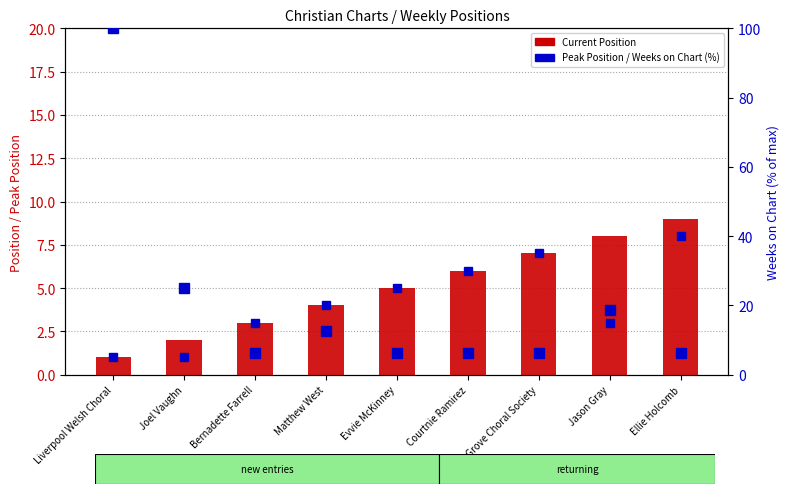

Reading left to right, list all the values displayed in this chart.

Peak Position: 1.0	1.0	3.0	4.0	5.0	6.0	7.0	3.0	8.0
Current Position: 1.0	2.0	3.0	4.0	5.0	6.0	7.0	8.0	9.0
Weeks on Chart (% of max): 100.0	25.0	6.2	12.5	6.2	6.2	6.2	18.8	6.2